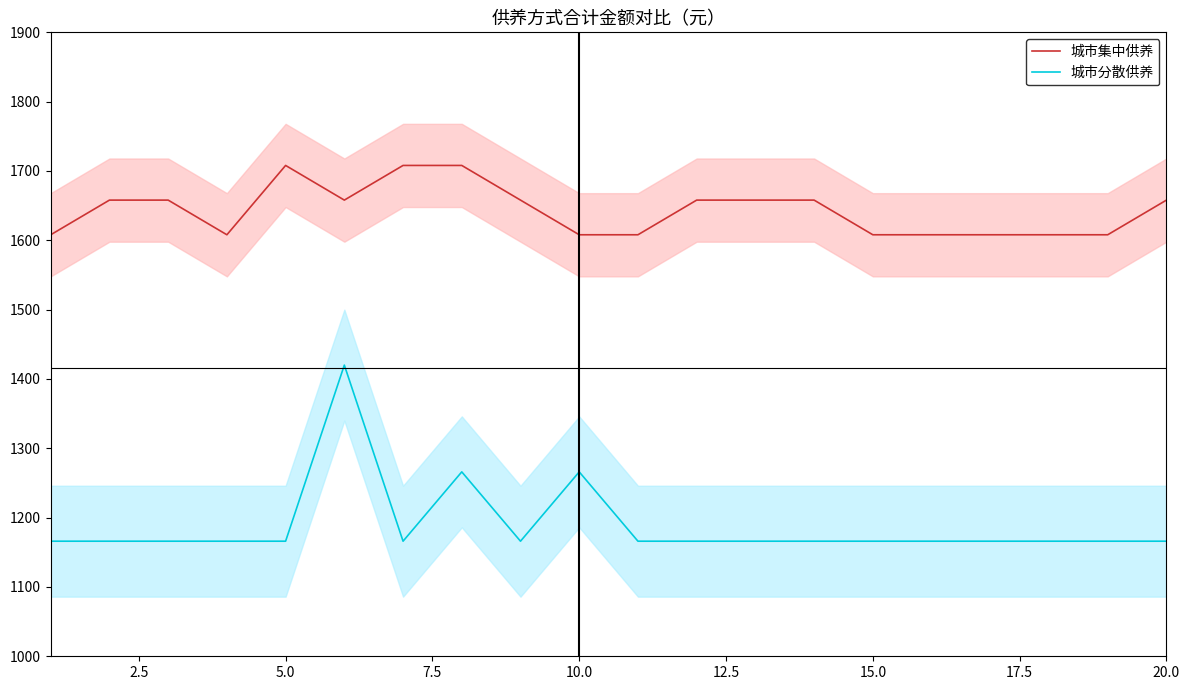

What is the lowest value of the 城市分散供养 series?

1166